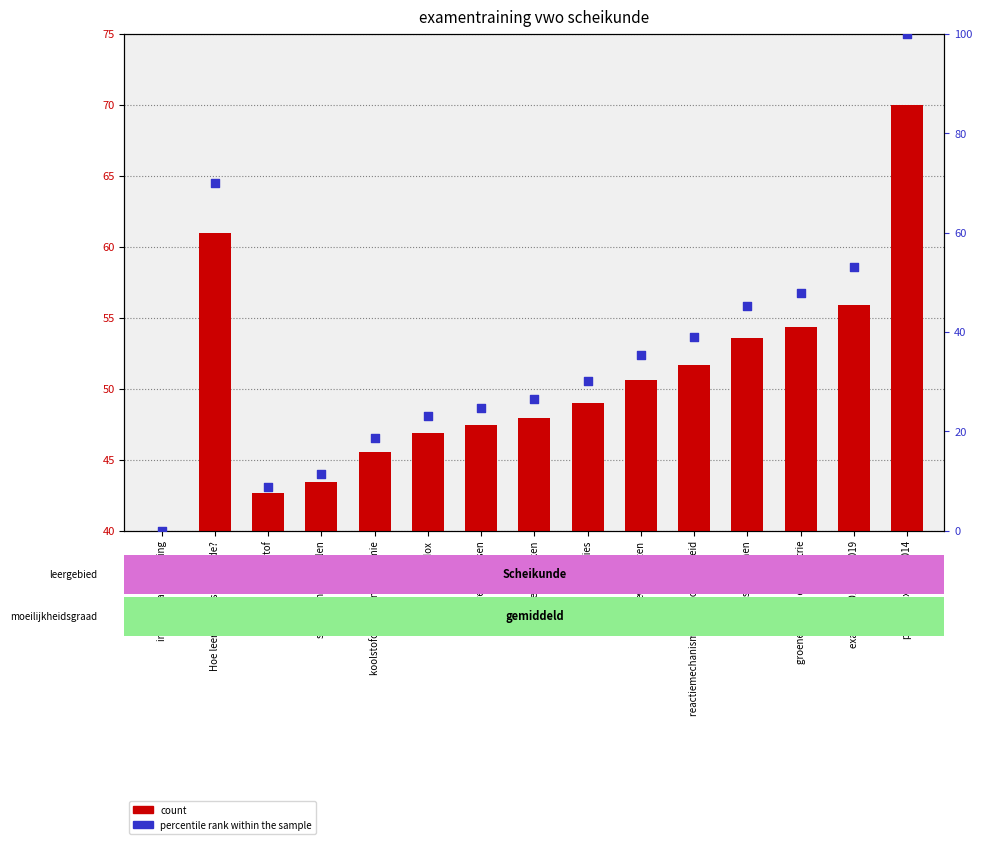

At how many categories does at least one series exceed 9?

15